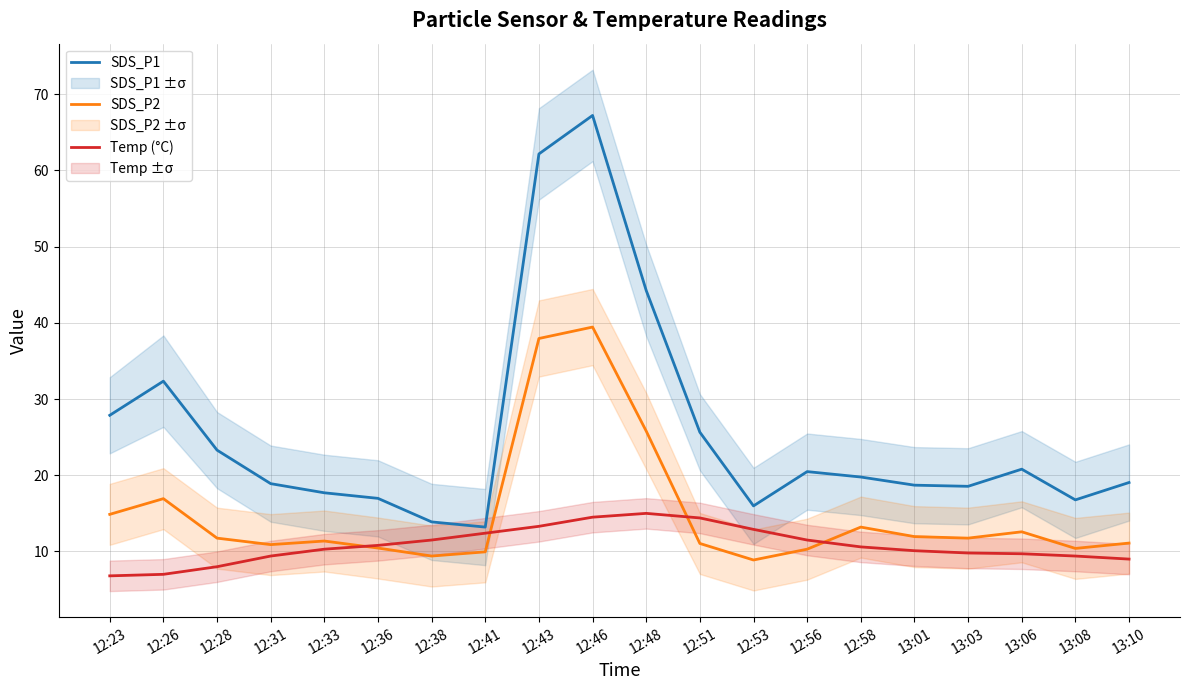

Is it true that SDS_P1 equals 49.0 at 12:26?

False